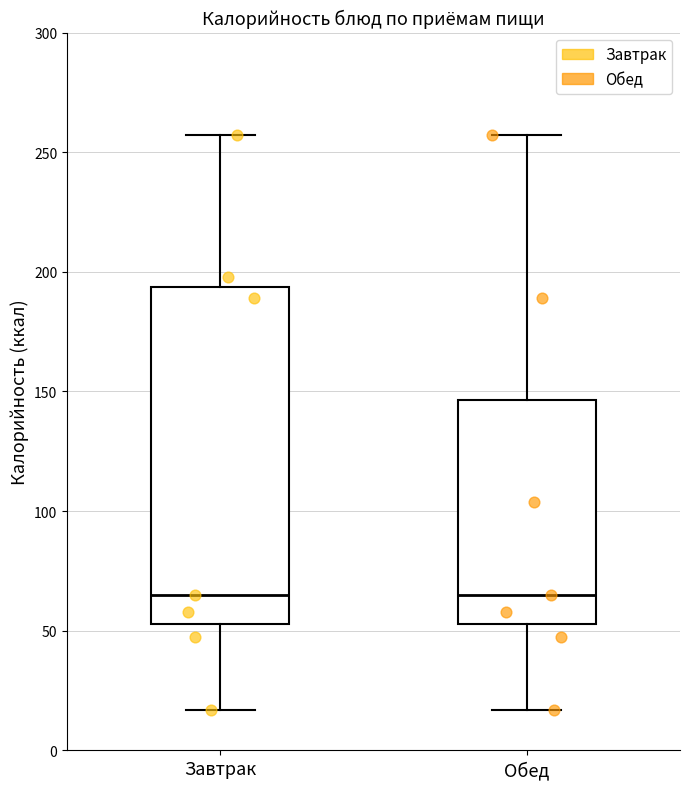

Reading left to right, read every box against the y-axis: the position of its median line, the range the box covers, and the ends of its whiskers. The values are not printed on the chart, so give them approximately, as read against the axis.

Завтрак: median 65, box 55 to 195, whiskers 15 to 255
Обед: median 65, box 55 to 145, whiskers 15 to 255